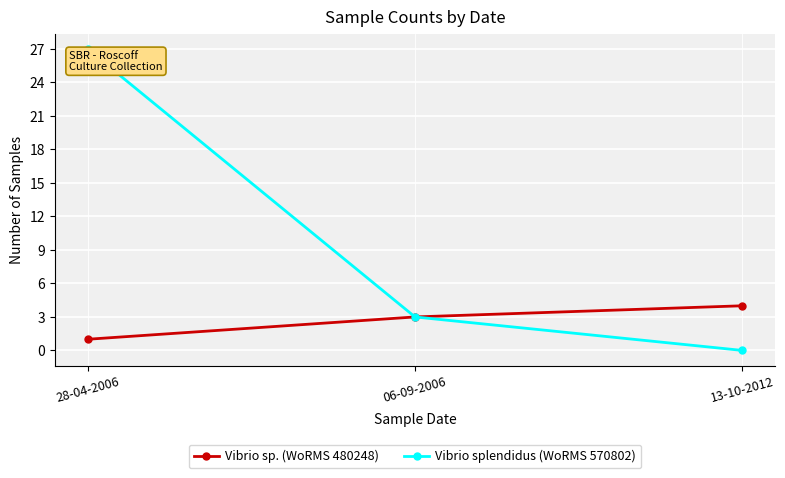

The Vibrio sp. (WoRMS 480248) series shows 1 at 28-04-2006. True or false?

True